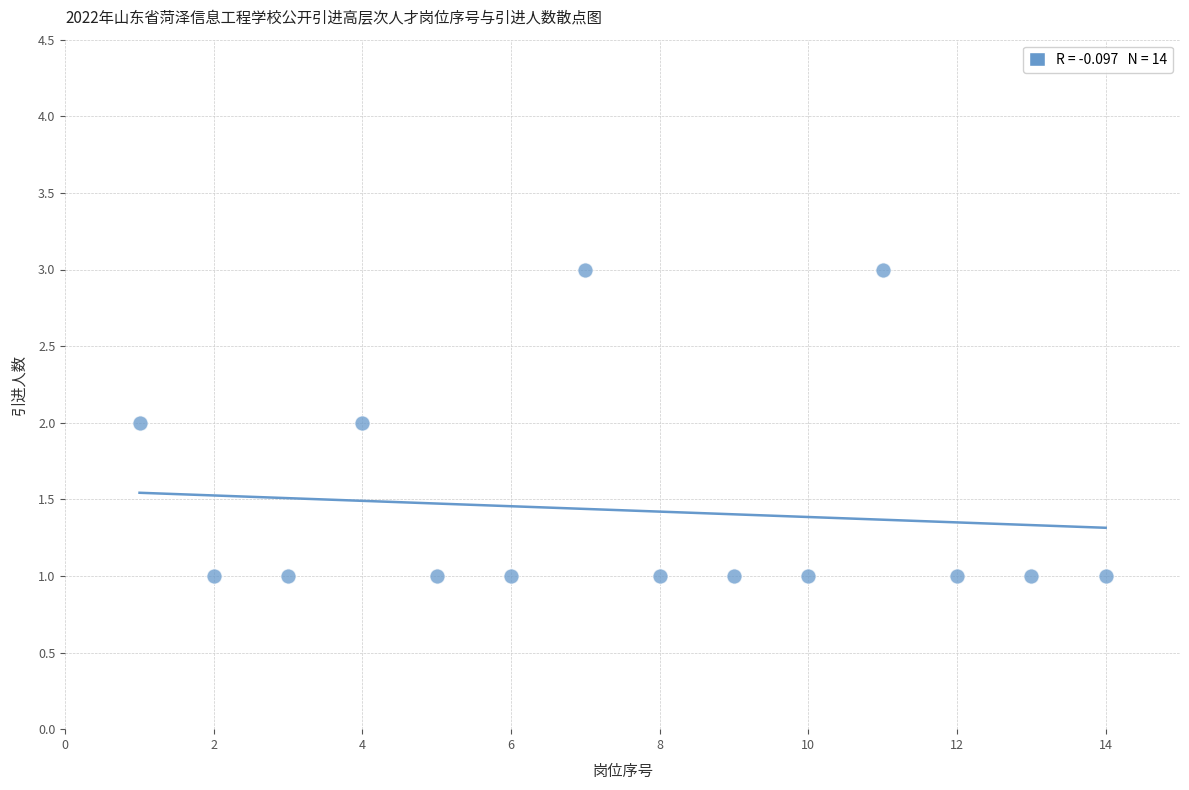

What is the range of X values (max minus min)?

13